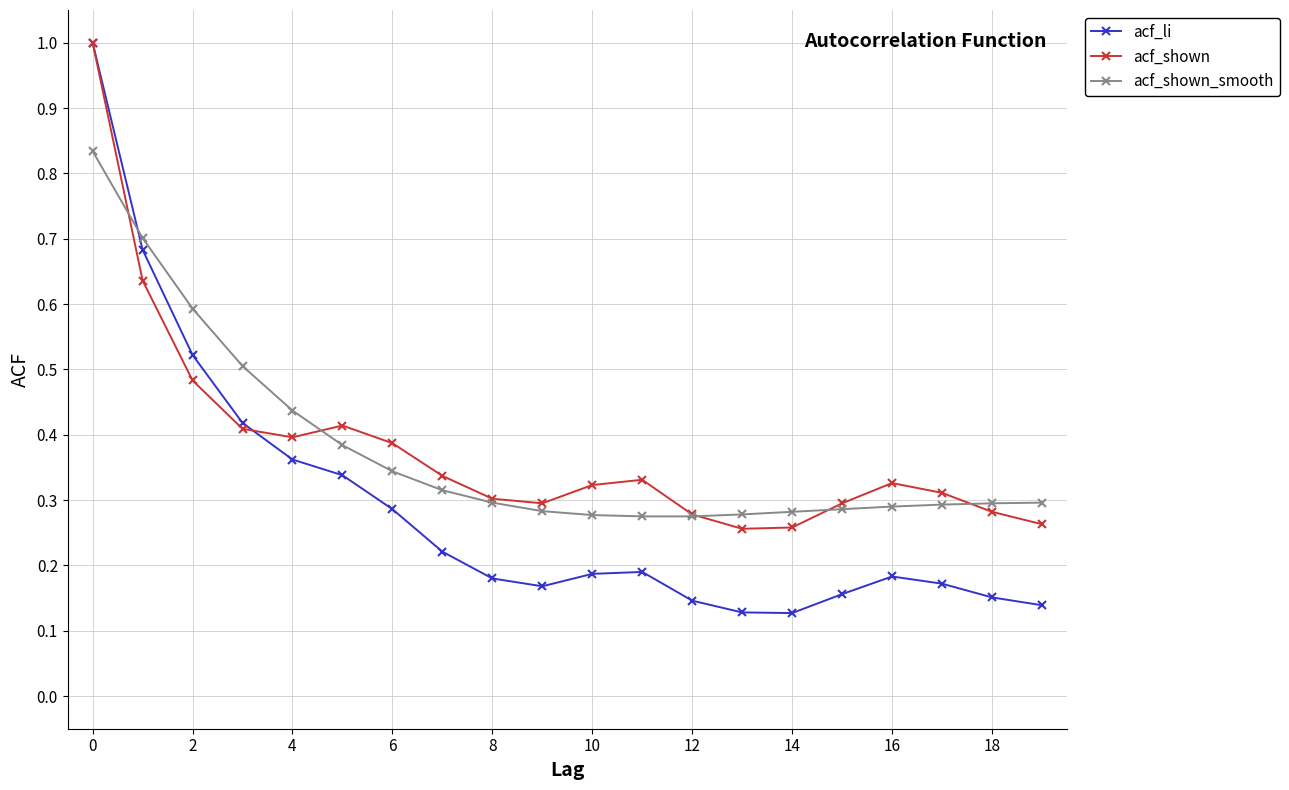

Which series has the largest range (max minus min)?

acf_li